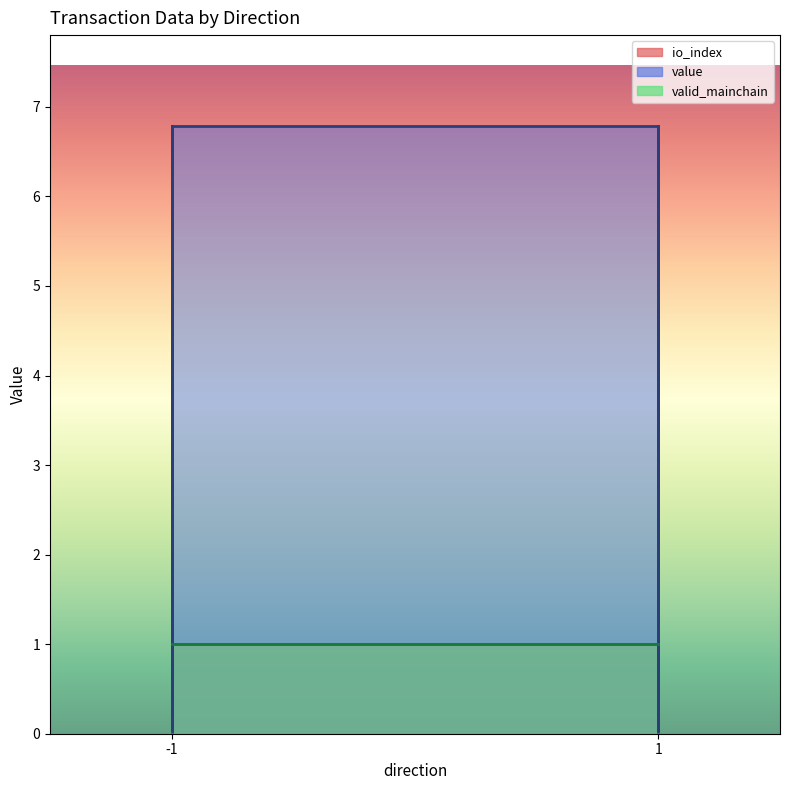

Reading left to right, extract all data points from this chart.

io_index: -1=1.0	-1=0.0	-1=0.0	-1=1.0	1=1.0	1=2.0	1=0.0	1=3.0
value: -1=6.8	-1=0.0	-1=0.0	-1=6.8	1=6.8	1=0.0	1=0.0	1=6.8